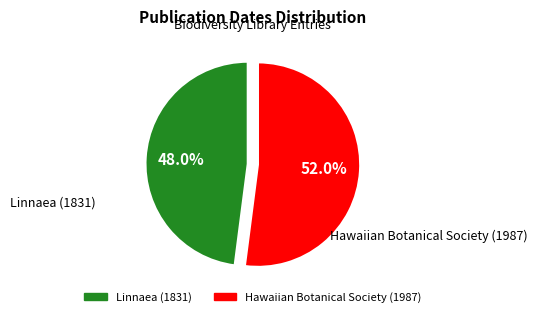

What is the largest slice in the pie chart?

Hawaiian Botanical Society (1987)